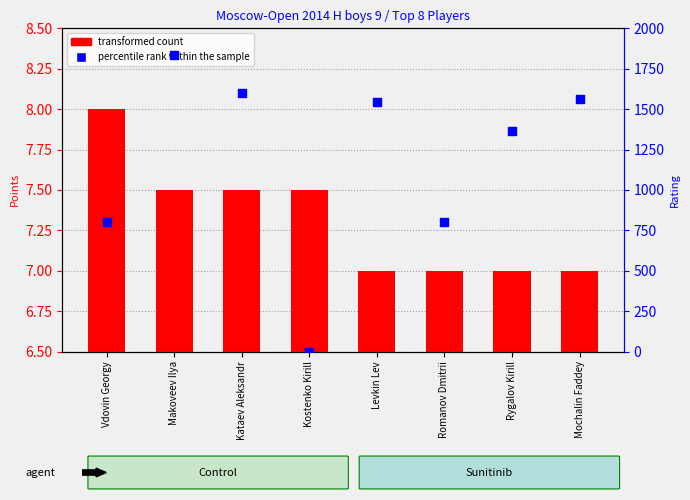

What is the total value across all series at Romanov Dmitrii?

807.0